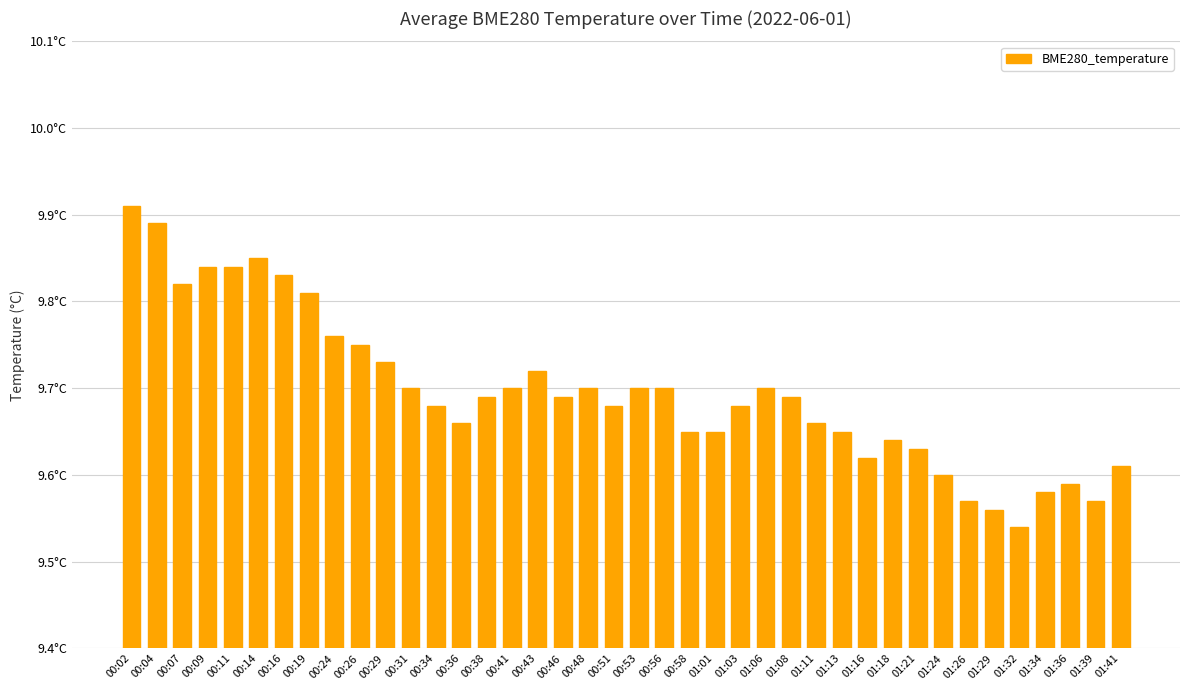

Count the number of categories in the chart.

40